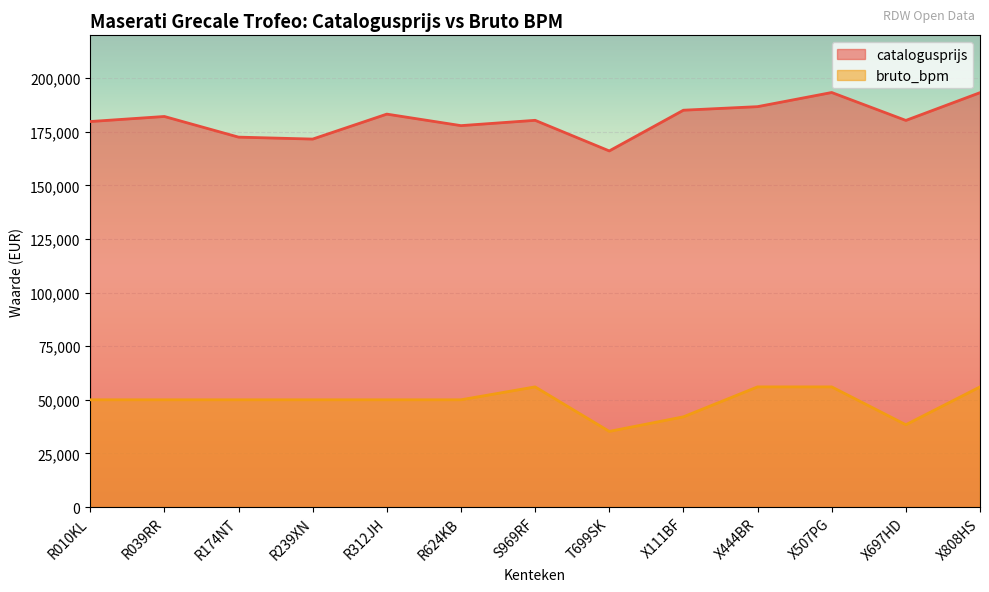

What is the approximate value of bruto_bpm at S969RF, to the nearest 100?

56000